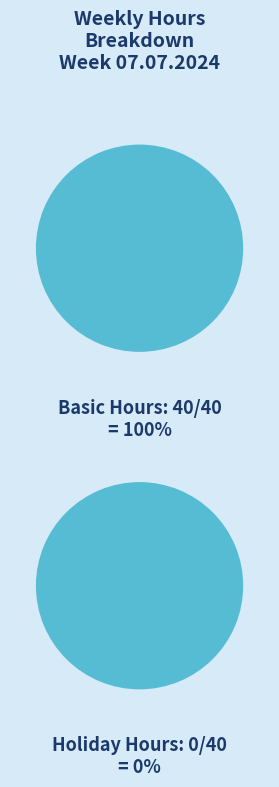

True or false: Public Holiday accounts for 0% of the total.

True